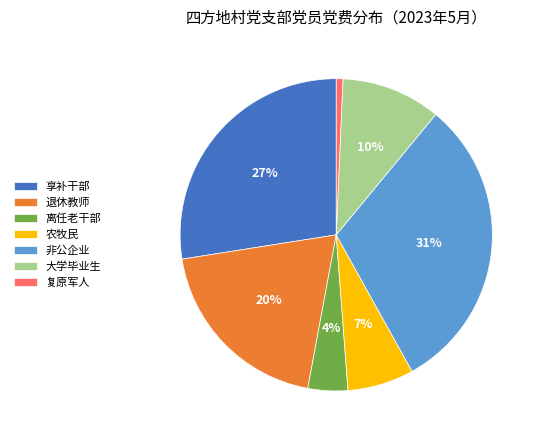

Do 享补干部 and 大学毕业生 together represent more than half of the pie?

No